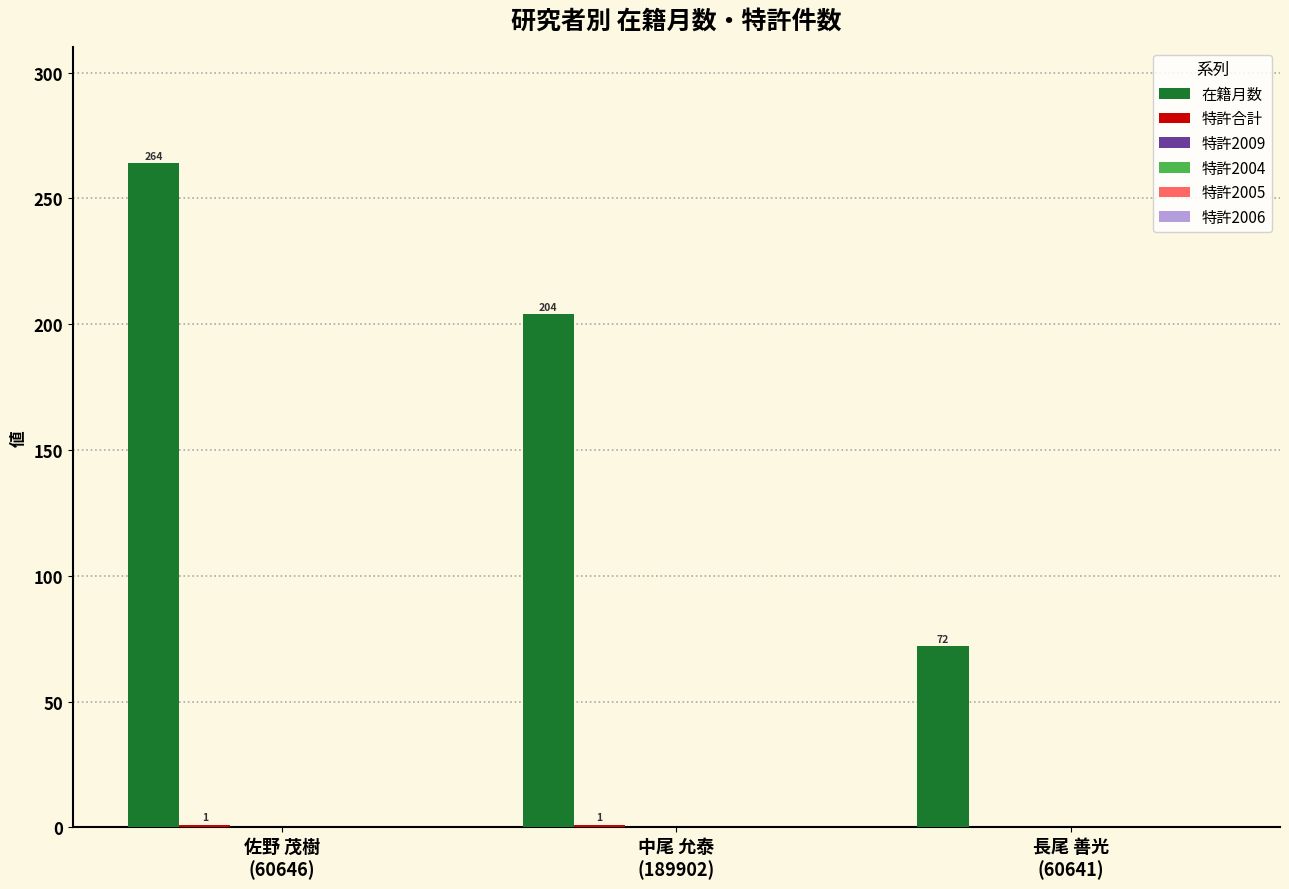

What is the sum of all 在籍月数 values?

540